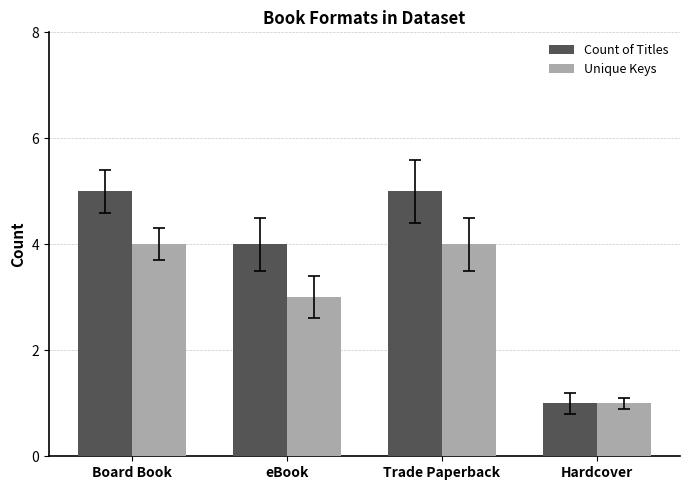

Reading left to right, what are all the values shown in this chart?

Count of Titles: Board Book=5	eBook=4	Trade Paperback=5	Hardcover=1
Unique Keys: Board Book=4	eBook=3	Trade Paperback=4	Hardcover=1